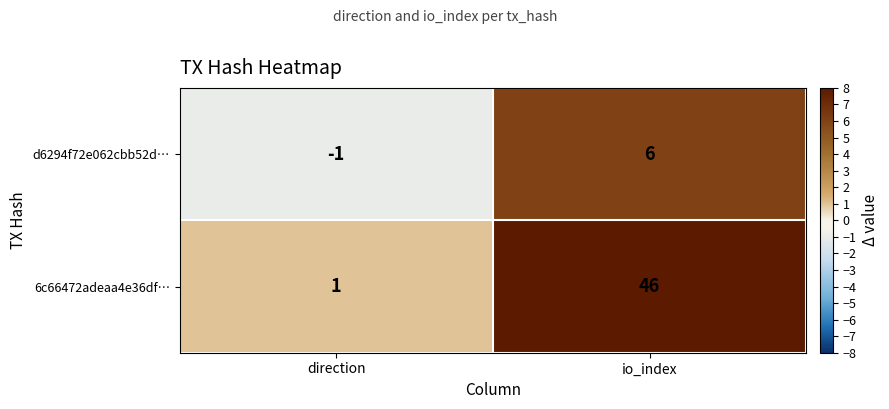

How many series are shown in this chart?

2